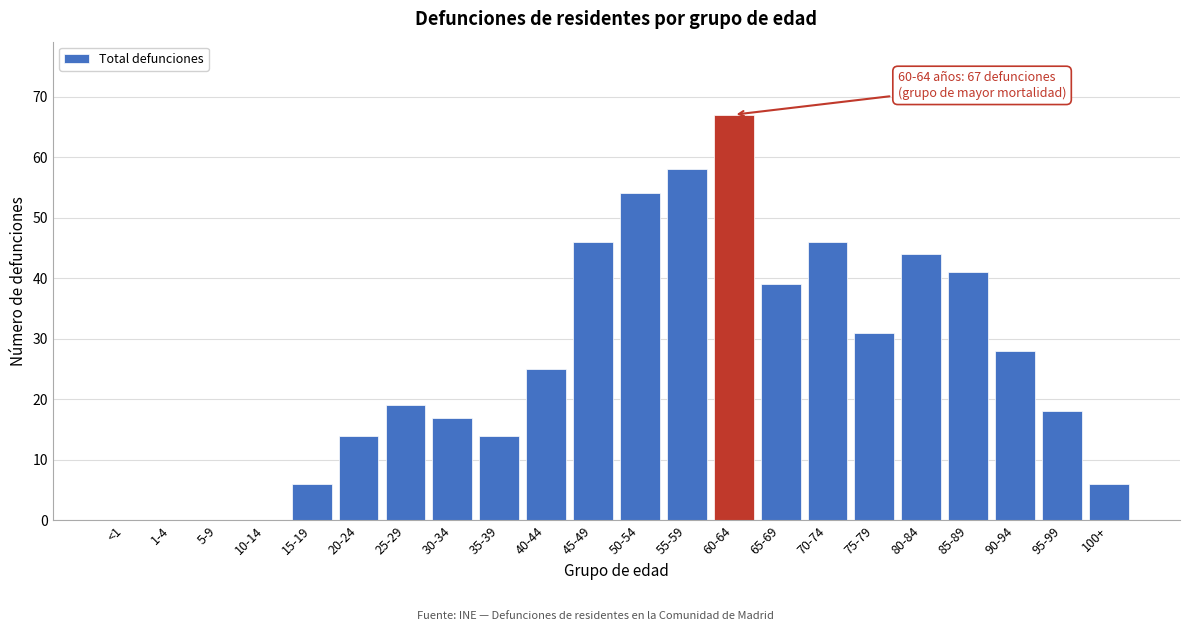

Reading right to left, transcribe all the data shown in this chart.

100+=6	95-99=18	90-94=28	85-89=41	80-84=44	75-79=31	70-74=46	65-69=39	60-64=67	55-59=58	50-54=54	45-49=46	40-44=25	35-39=14	30-34=17	25-29=19	20-24=14	15-19=6	10-14=0	5-9=0	1-4=0	<1=0